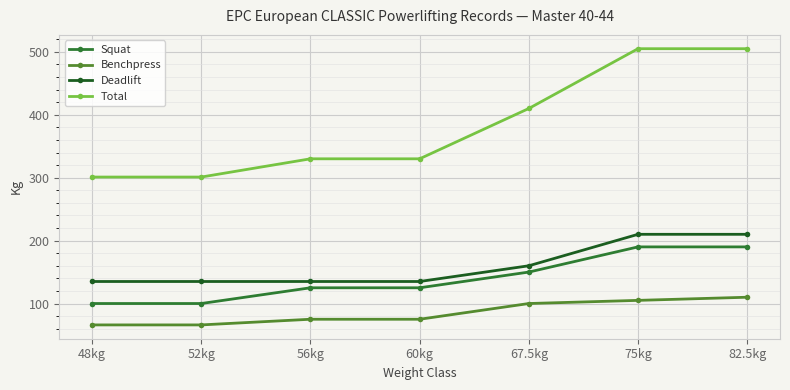

What is the total value across all series at 60kg?

665